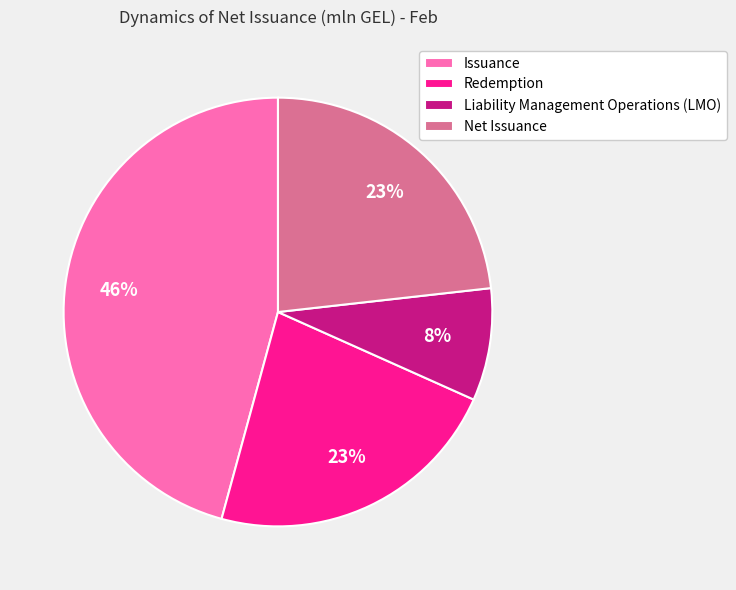

Is there a majority slice in this chart?

No